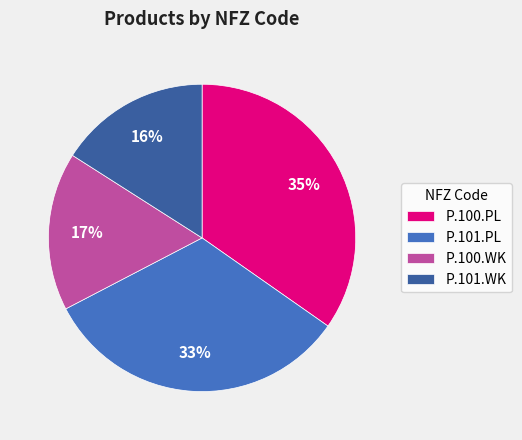

Is the sum of P.101.PL and P.100.PL greater than half?

Yes